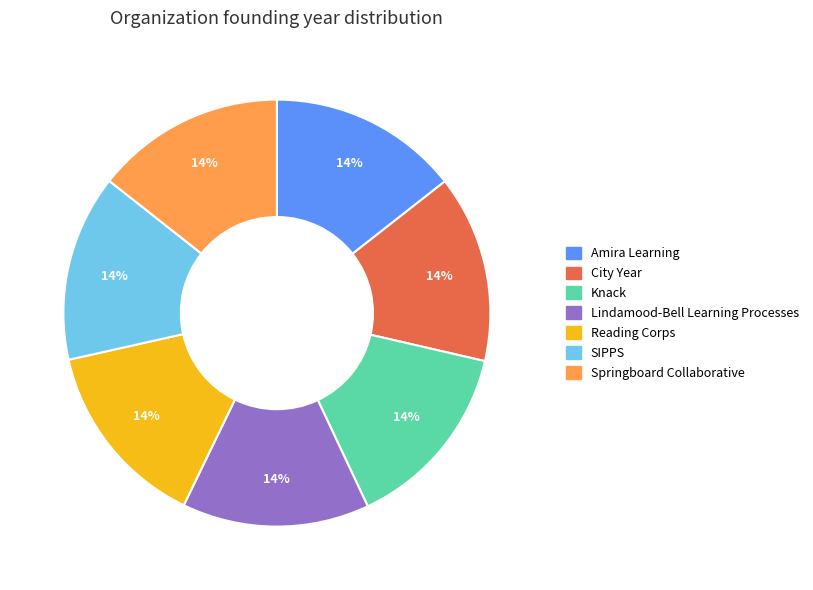

How many segments does this pie chart have?

7